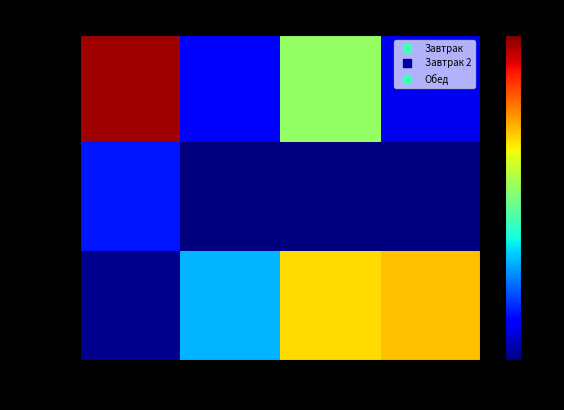

How many distinct data groups are displayed?

3